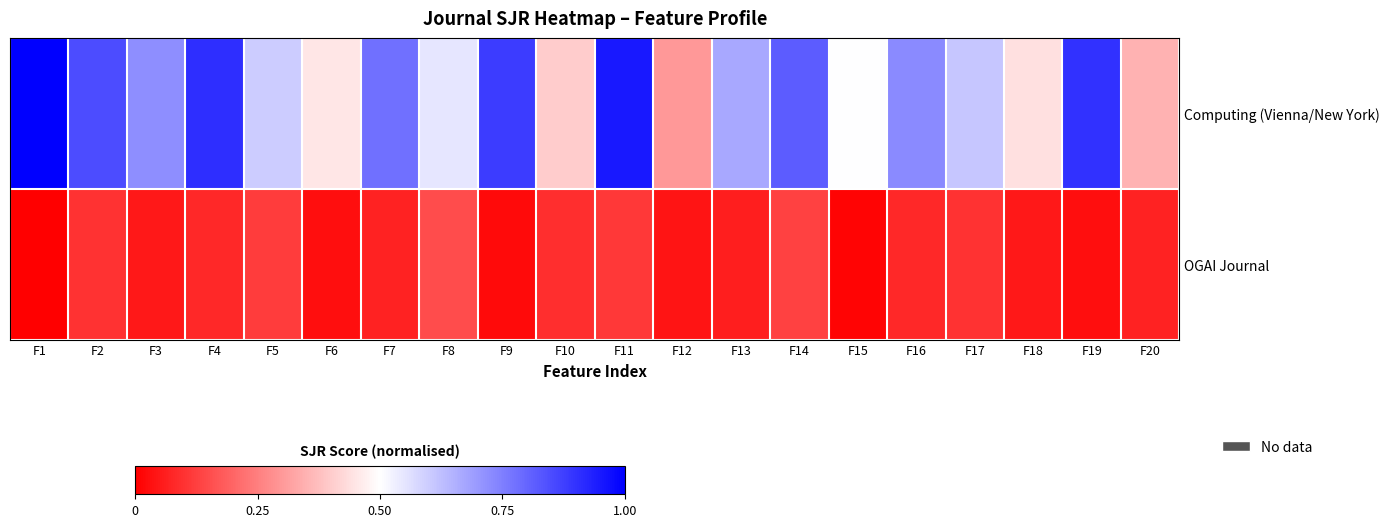

Count the number of categories in the chart.

20